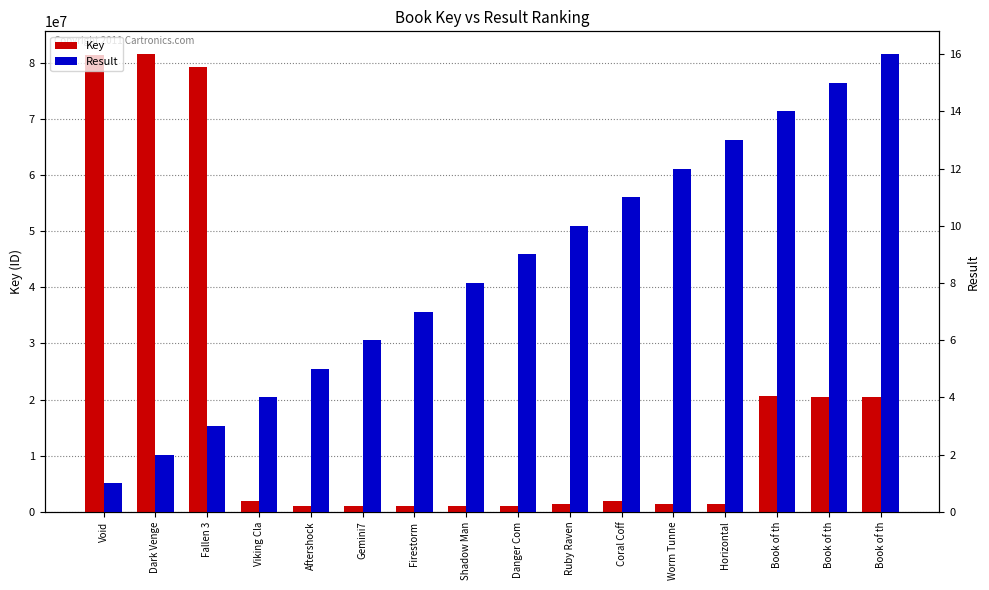

True or false: Result has a value of 23 at Book of th.

False